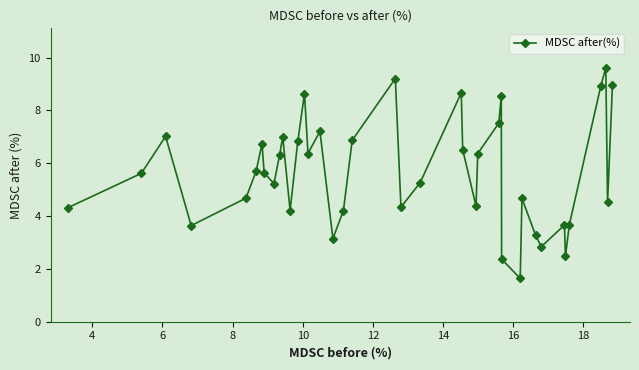

What is the maximum value shown in the chart?

9.6